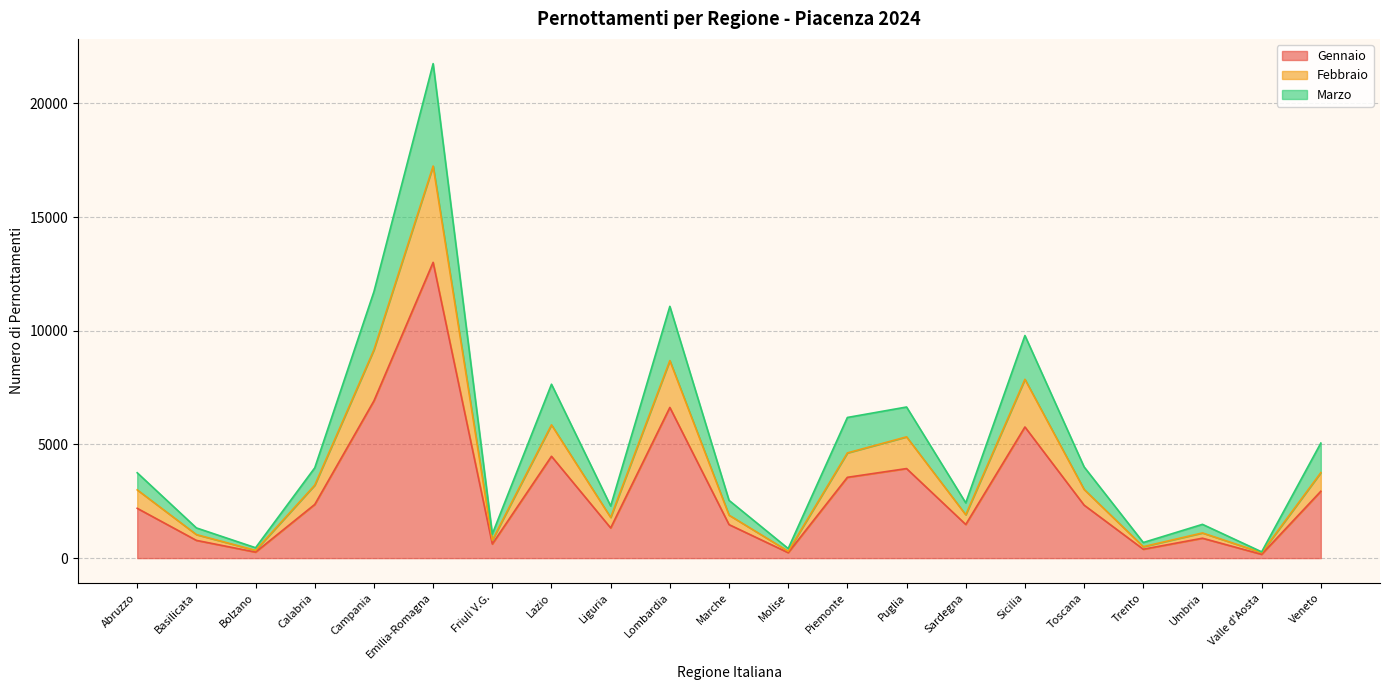

What is the spread (max minus min) of values at Marche?

1066